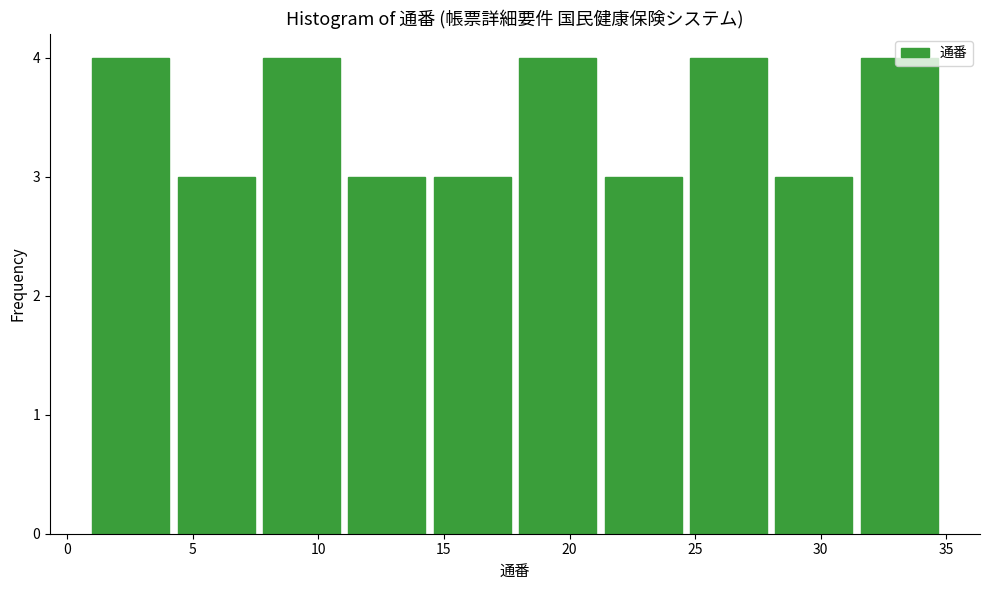

Reading left to right, transcribe this chart: for each bar, give the range it covers on the x-axis and its height. Neither the bar edges nor the heights are printed on the chart, so give them approximately, as read against the axes.

1.0 to 4.4: 4
4.4 to 7.8: 3
7.8 to 11.2: 4
11.2 to 14.6: 3
14.6 to 18.0: 3
18.0 to 21.4: 4
21.4 to 24.8: 3
24.8 to 28.2: 4
28.2 to 31.6: 3
31.6 to 35.0: 4